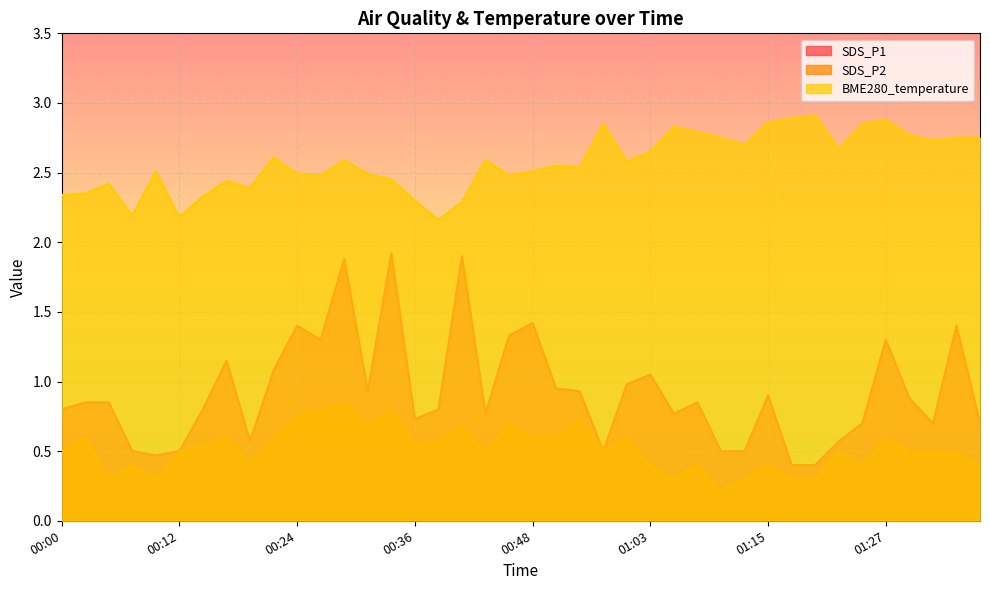

Is it true that BME280_temperature equals 4.4 at 00:58?

False